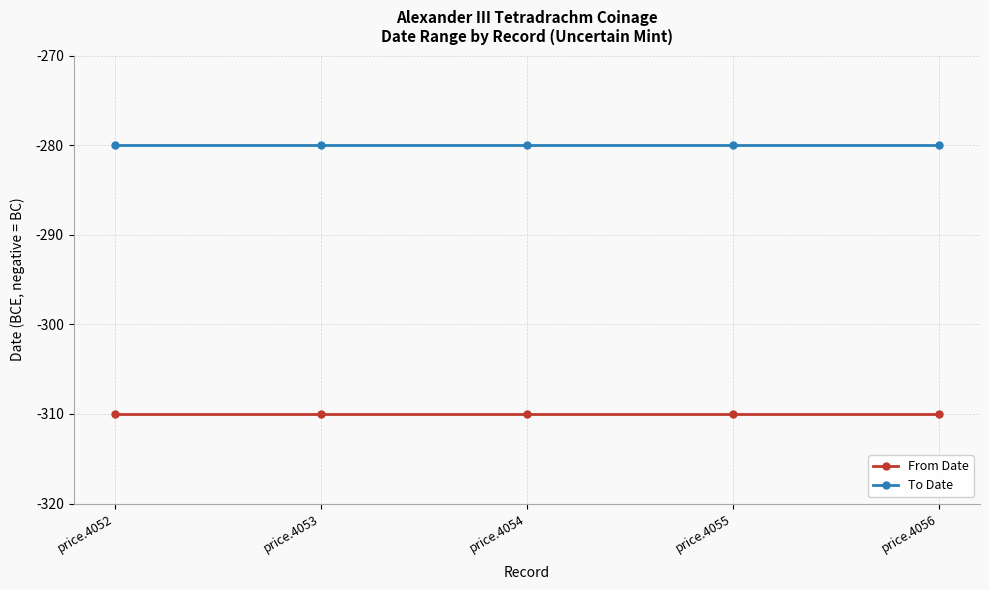

How many categories are shown in the chart?

5